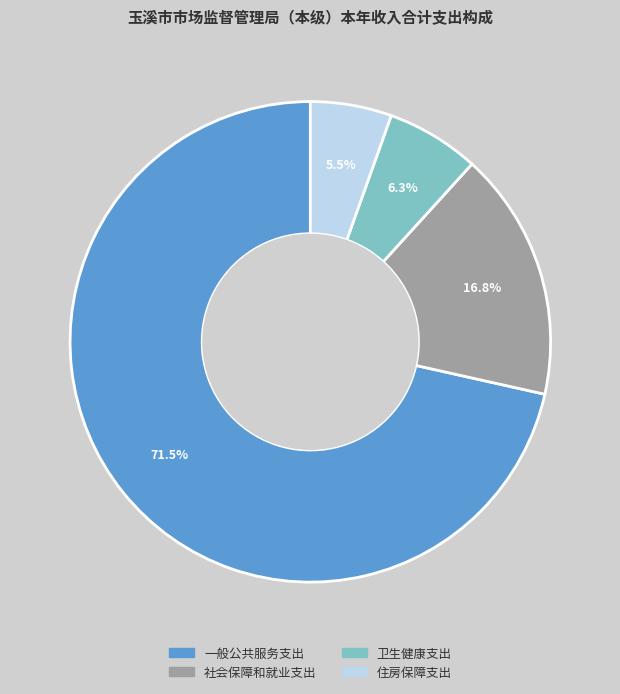

To the nearest percent, what is the combined percentage of 卫生健康支出 and 社会保障和就业支出?

23%